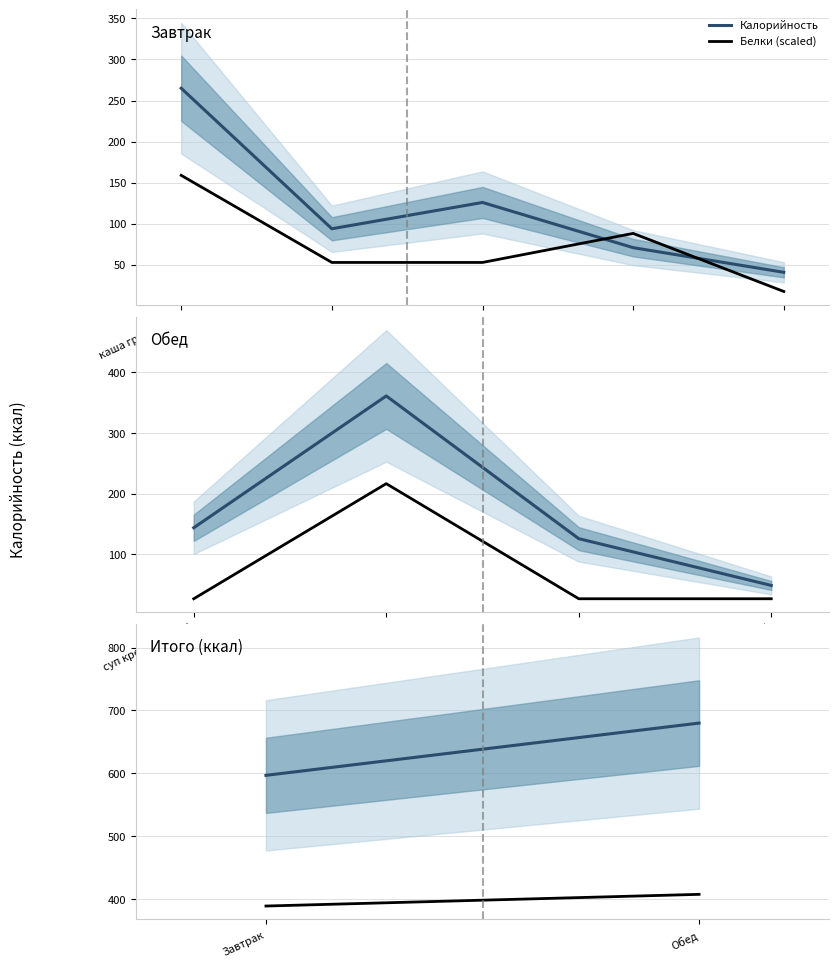

What is the difference between the Калорийность values at Обед and Завтрак?

83.0